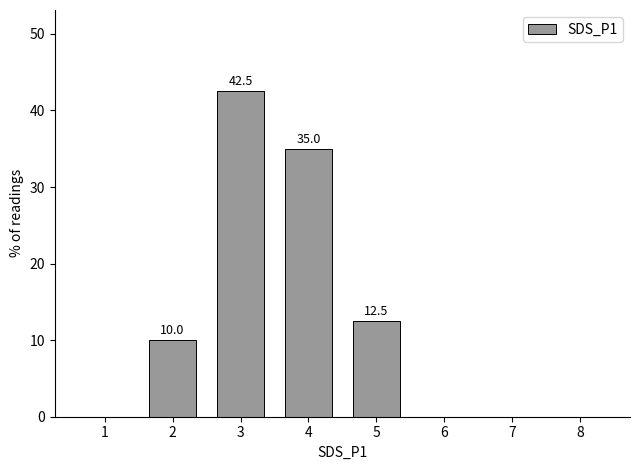

Reading left to right, what are all the values shown in this chart?

1=0.0	2=10.0	3=42.5	4=35.0	5=12.5	6=0.0	7=0.0	8=0.0